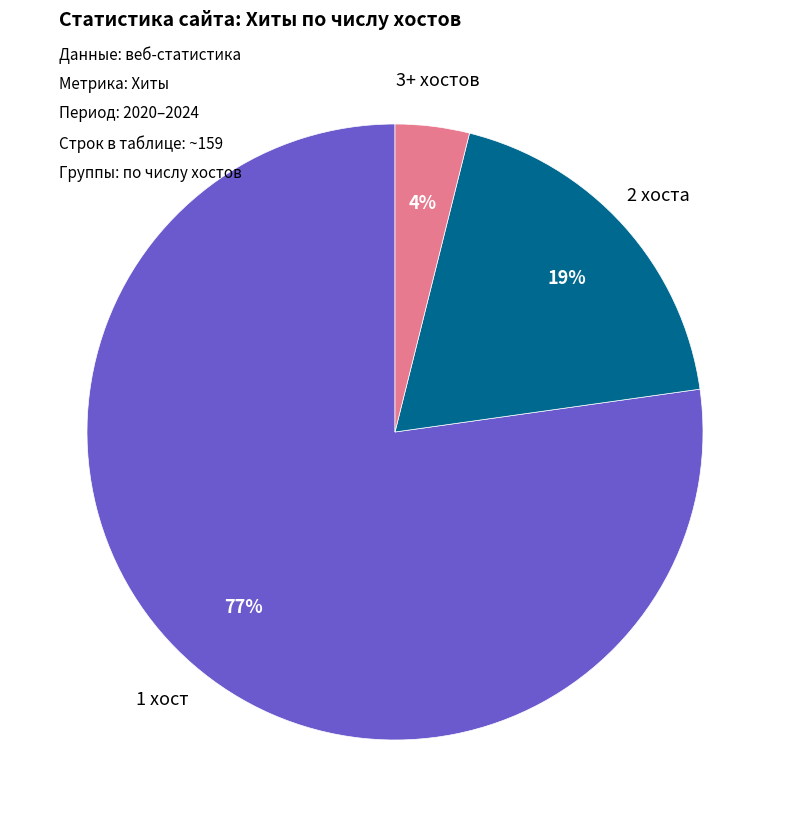

Is there any slice that represents more than half of the pie?

Yes